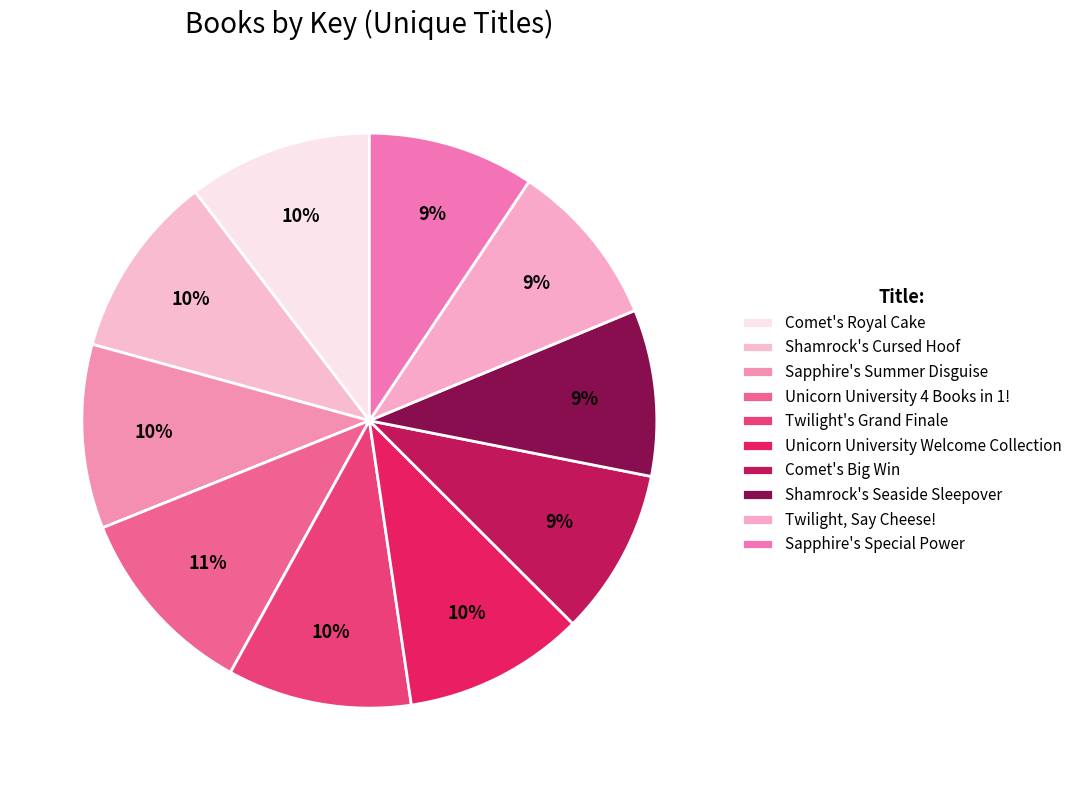

Count the number of slices in the pie.

10